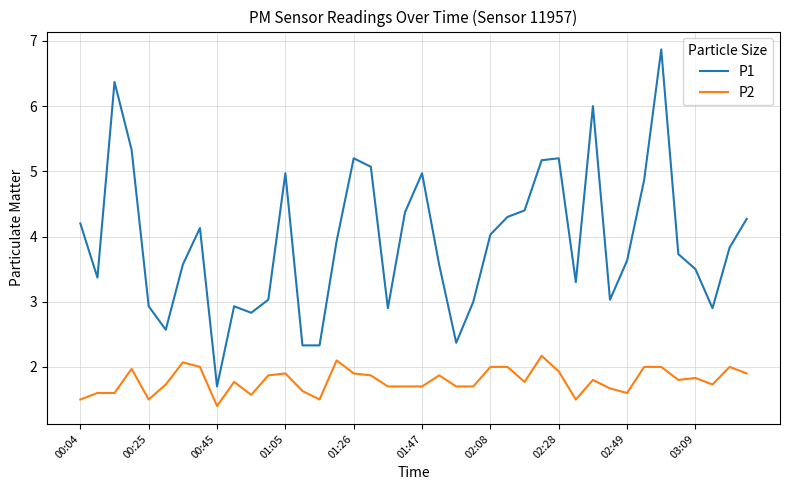

Rank the series by their average value, from lowest to highest.

P2, P1